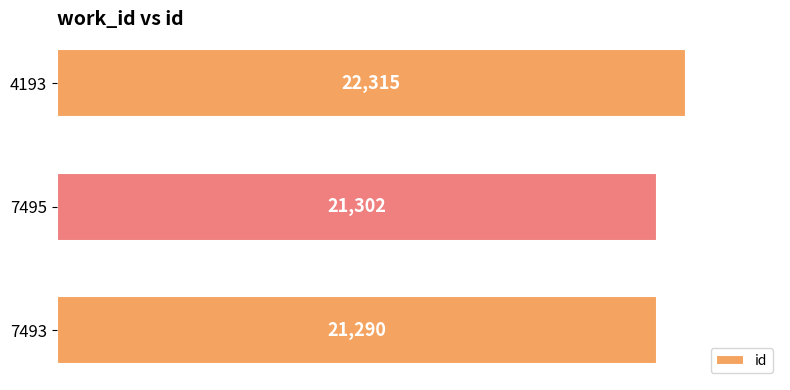

What is the minimum value shown in the chart?

21290